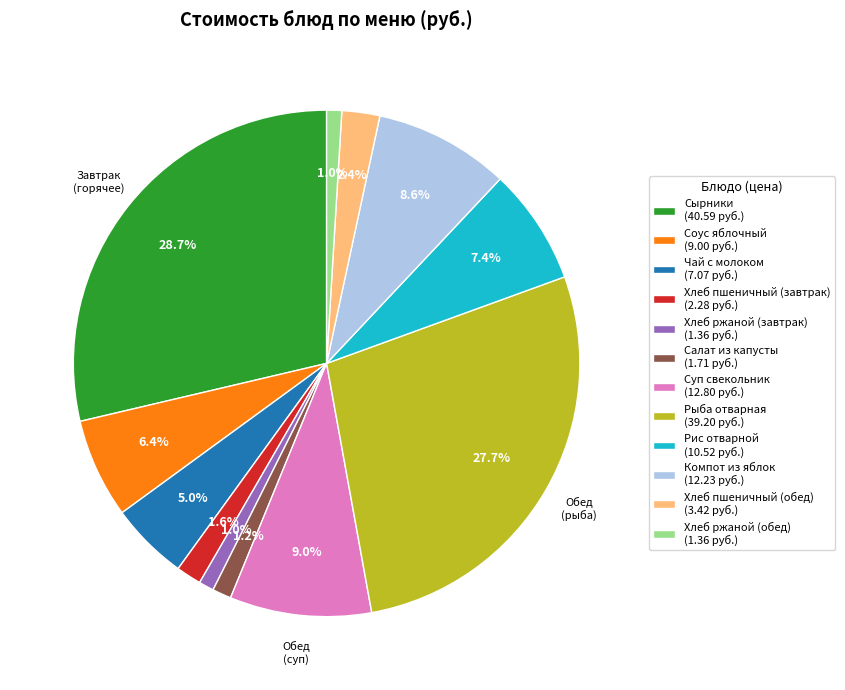

Which slice is the largest?

Сырники (40.59 руб.)